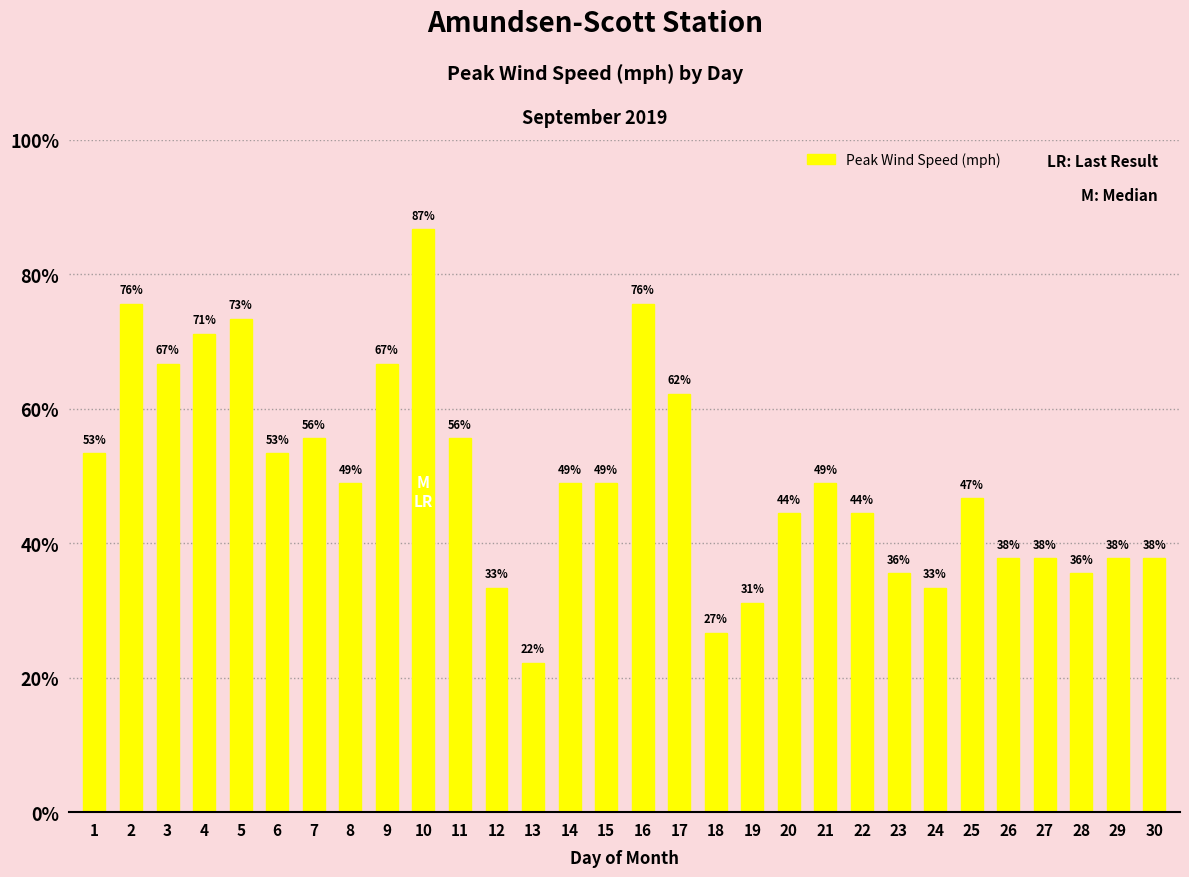

Reading left to right, list all the values displayed in this chart.

1=24	2=34	3=30	4=32	5=33	6=24	7=25	8=22	9=30	10=39	11=25	12=15	13=10	14=22	15=22	16=34	17=28	18=12	19=14	20=20	21=22	22=20	23=16	24=15	25=21	26=17	27=17	28=16	29=17	30=17